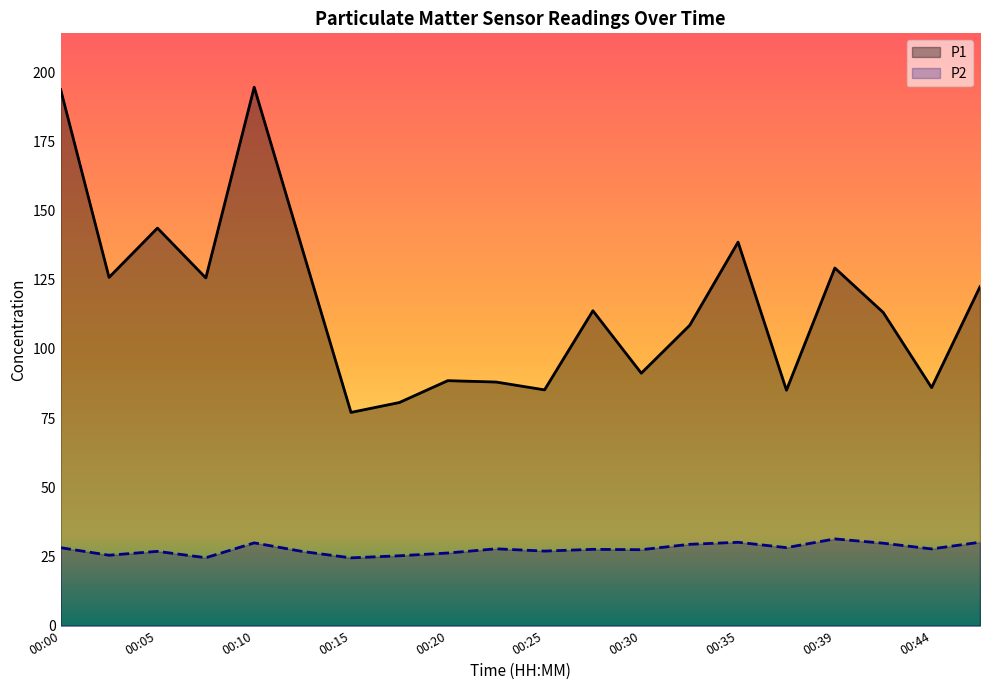

Between 00:25 and 00:32, which series saw the biggest shift?

P1